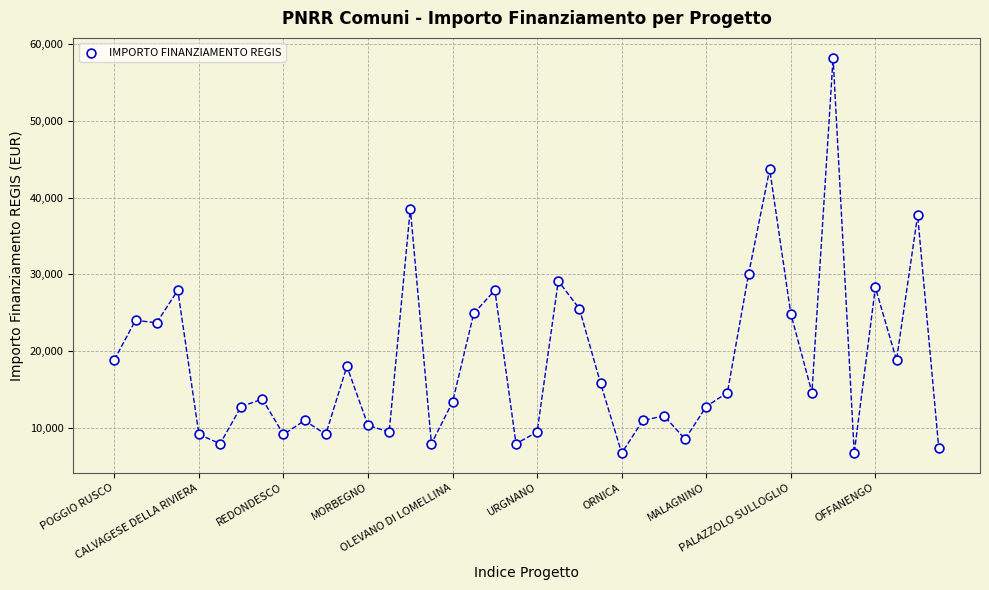

What is the range of Y values (max minus min)?

51595